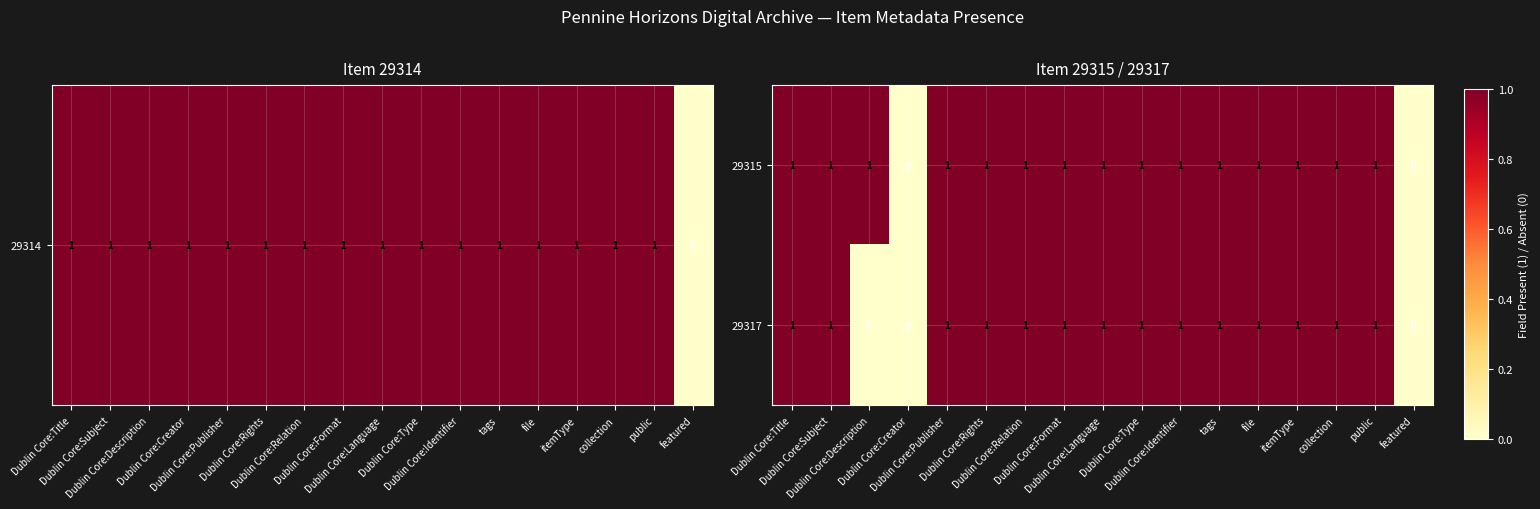

Which series has the largest total across all categories?

29315